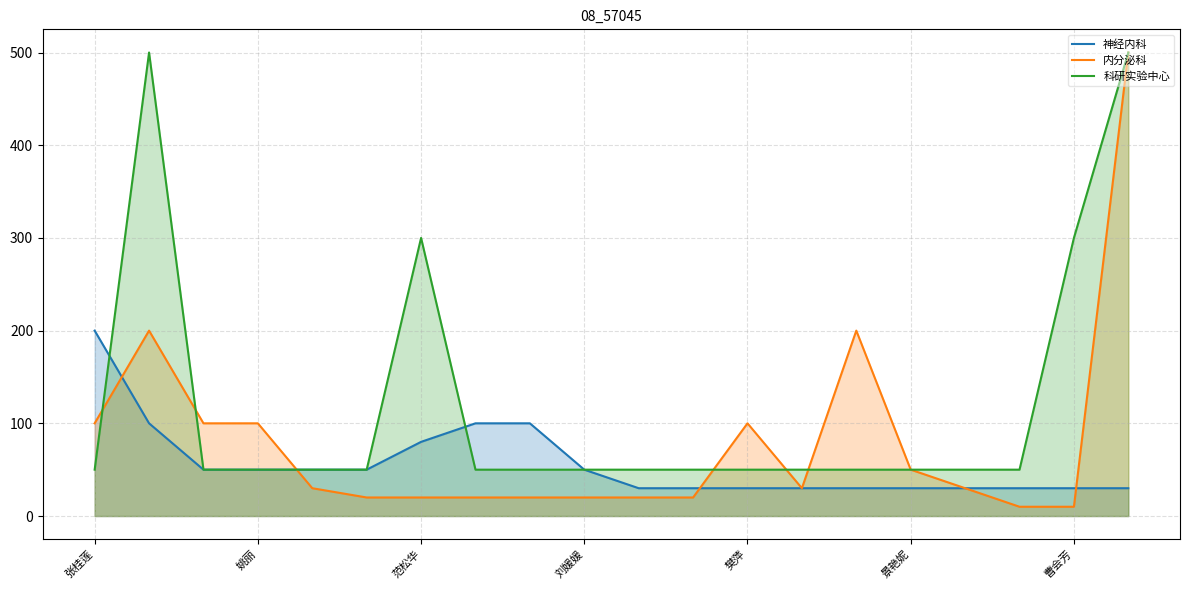

What is the greatest value displayed?

500